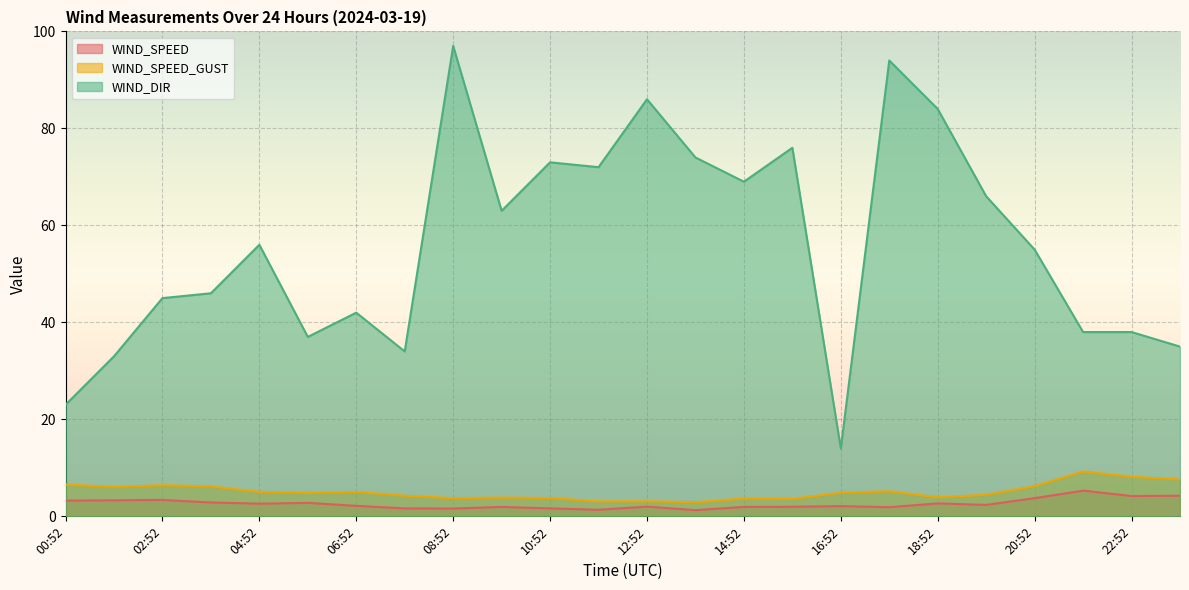

True or false: WIND_DIR has a value of 69.0 at 14:52.

True